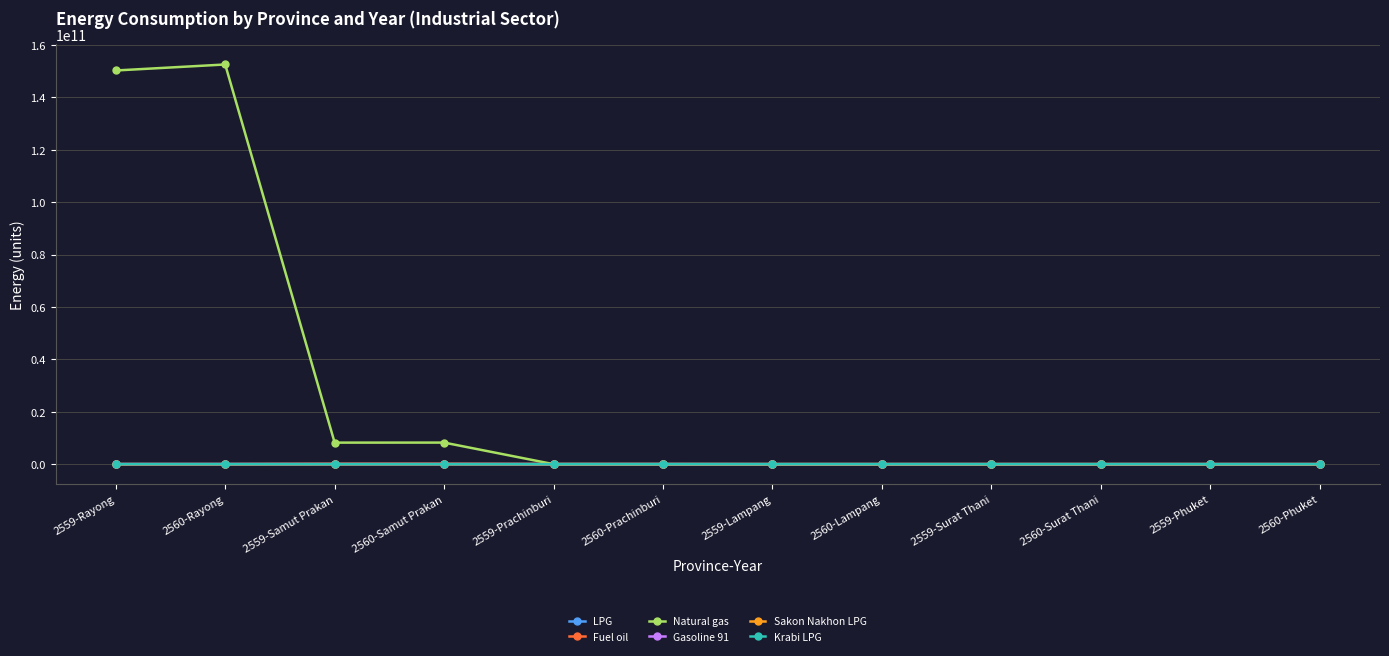

Which series has the widest spread of values?

Natural gas